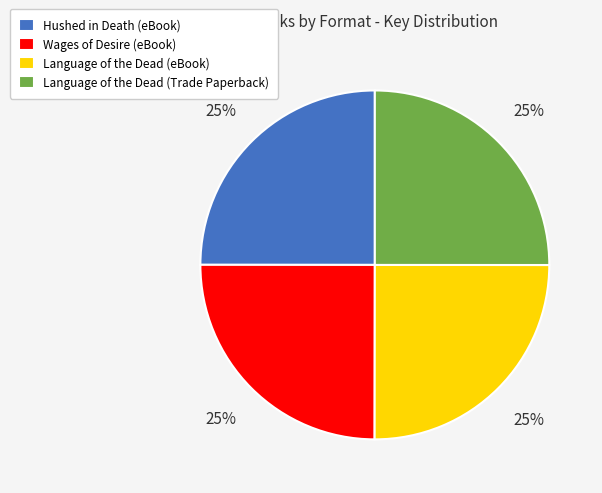

Does Language of the Dead (eBook) account for over 50% of the chart?

No